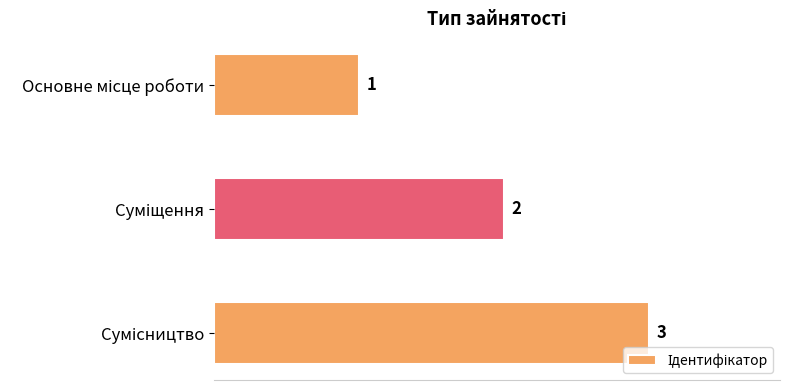

How many series are shown in this chart?

1